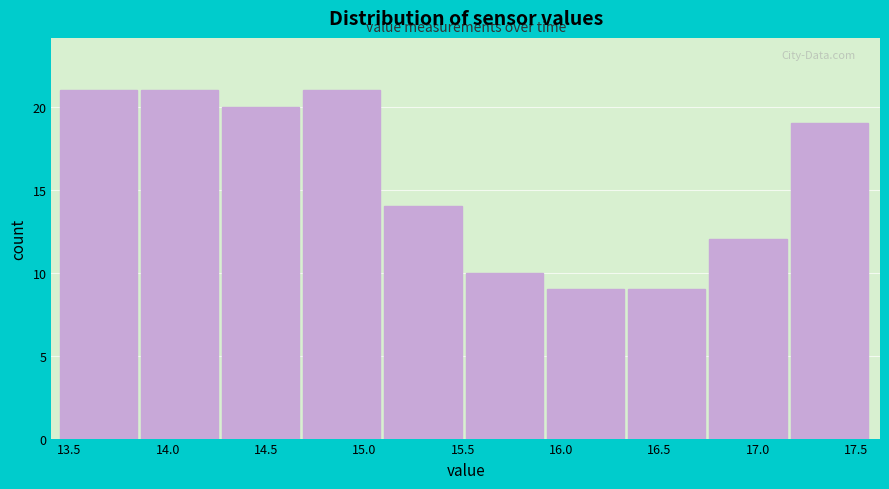

Reading left to right, list every bar in this chart as the range it spans on the x-axis followed by its height. Neither the bar edges nor the heights are printed on the chart, so give them approximately, as read against the axes.

13.45 to 13.85: 21
13.85 to 14.30: 21
14.30 to 14.70: 20
14.70 to 15.10: 21
15.10 to 15.50: 14
15.50 to 15.95: 10
15.95 to 16.35: 9
16.35 to 16.75: 9
16.75 to 17.15: 12
17.15 to 17.60: 19